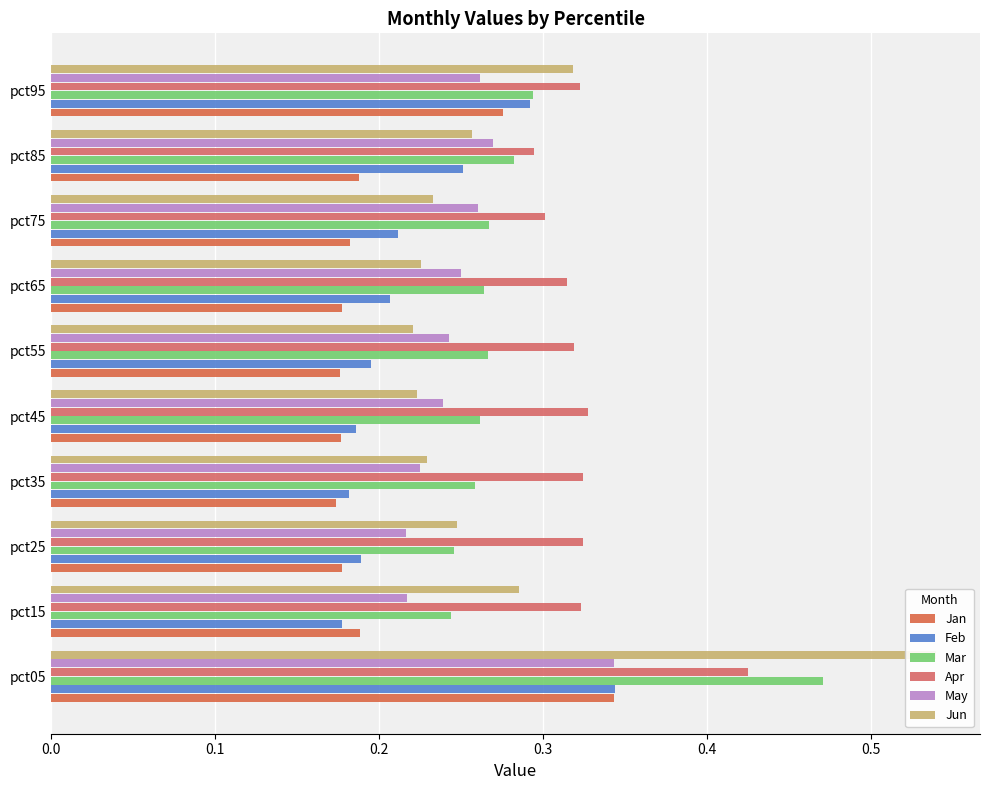

What is the sum of all Jan values?

2.1